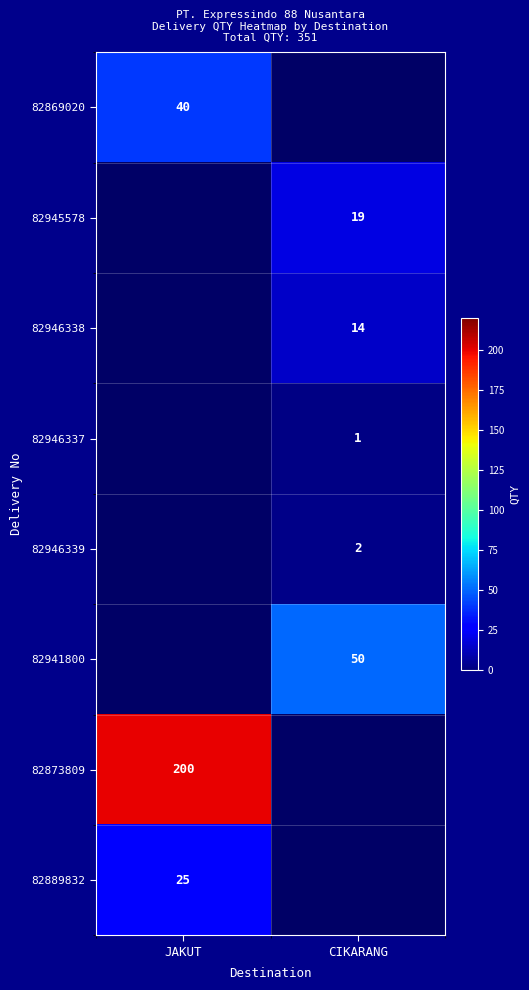

The value of 82889832 at JAKUT is 25. True or false?

True